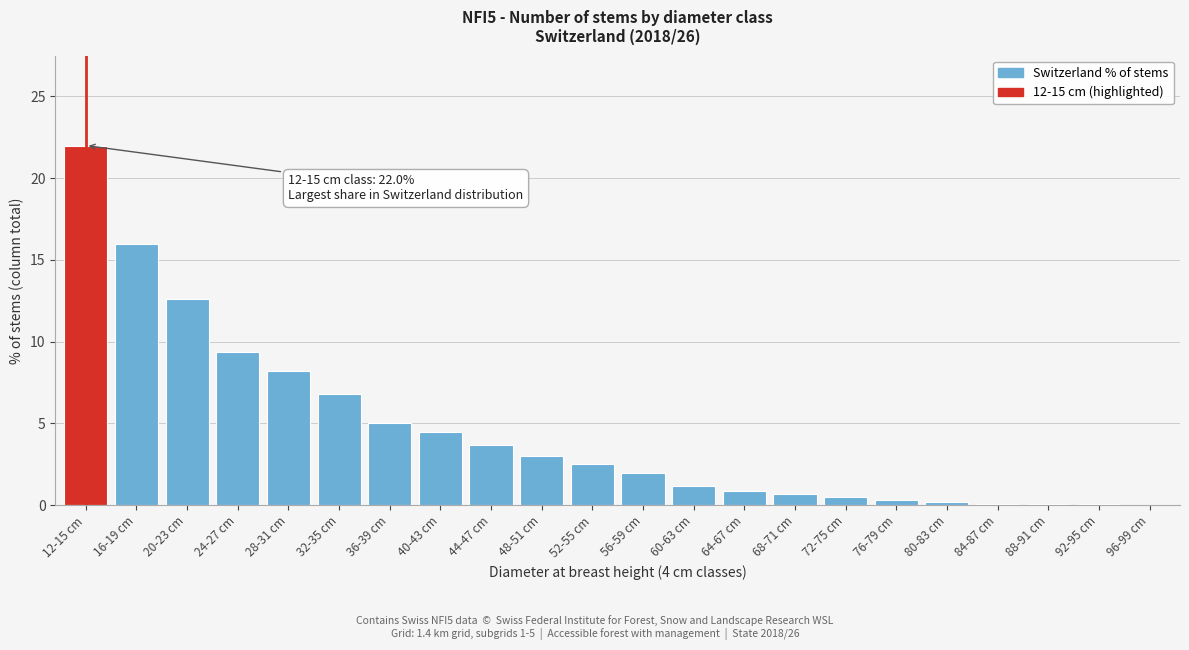

Between 12-15 cm and 20-23 cm, which is larger?

12-15 cm